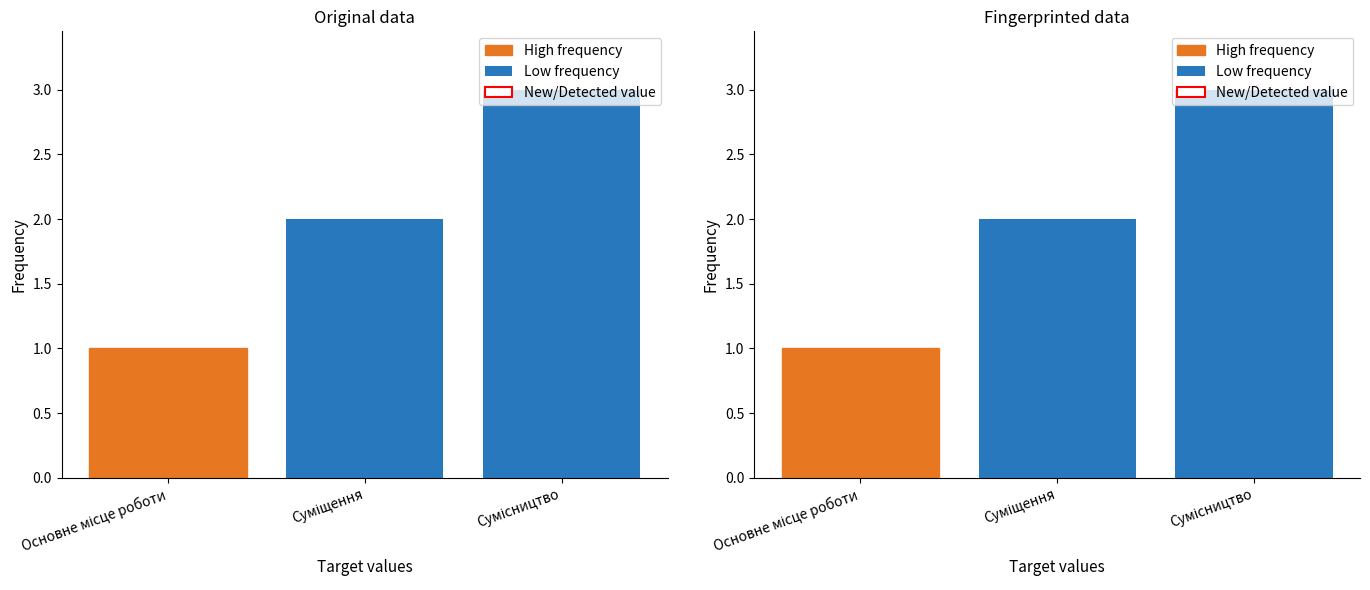

How many bars are there in total?

3